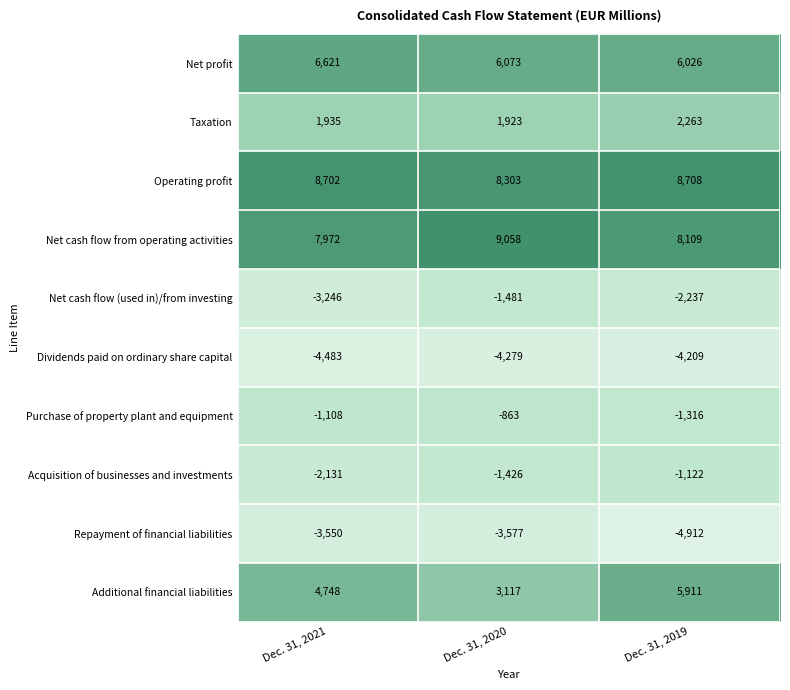

What is the total value across all series at Dec. 31, 2020?

16848